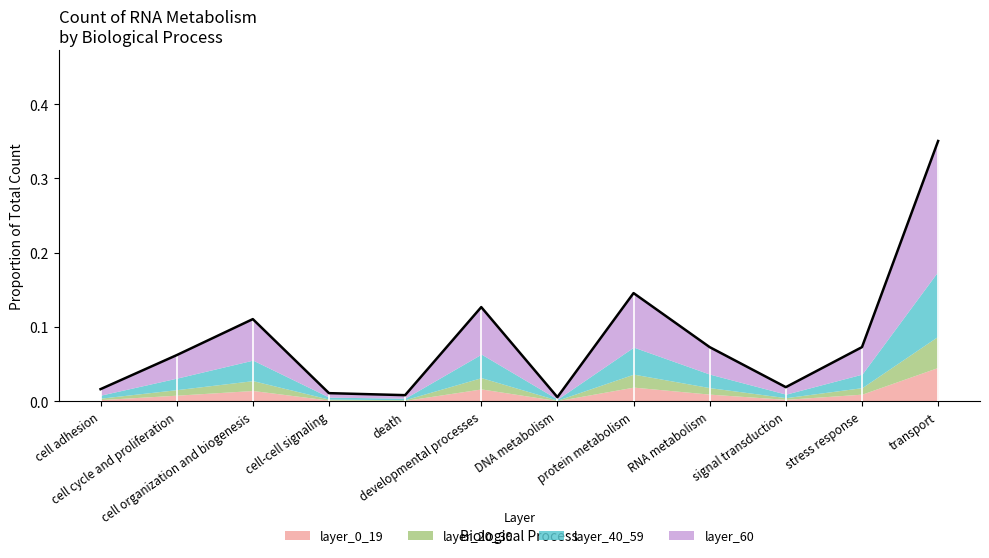

Reading left to right, extract all data points from this chart.

cell adhesion=0.0	cell cycle and proliferation=0.1	cell organization and biogenesis=0.1	cell-cell signaling=0.0	death=0.0	developmental processes=0.1	DNA metabolism=0.0	protein metabolism=0.1	RNA metabolism=0.1	signal transduction=0.0	stress response=0.1	transport=0.4